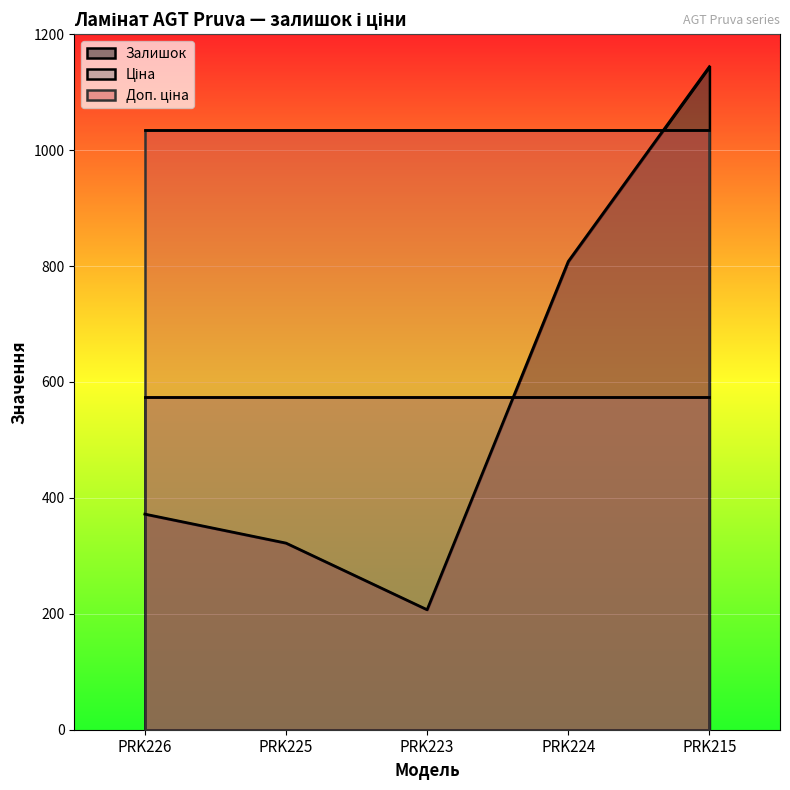

Is the value of Доп. ціна at PRK224 greater than the value of Ціна at PRK224?

Yes